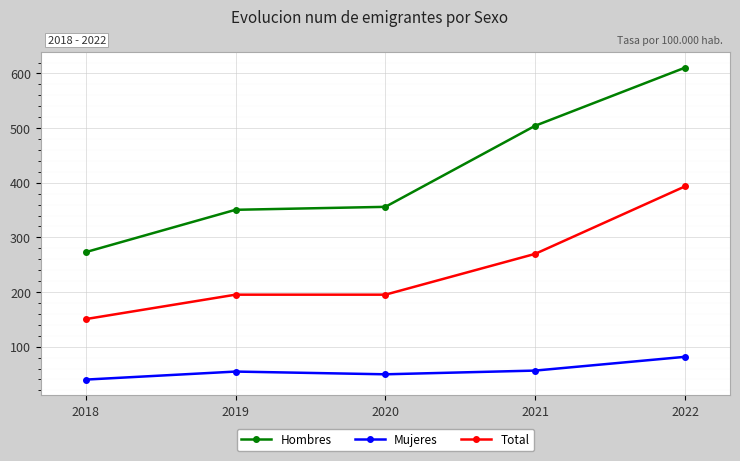

How many data points in Hombres are above 355?

3